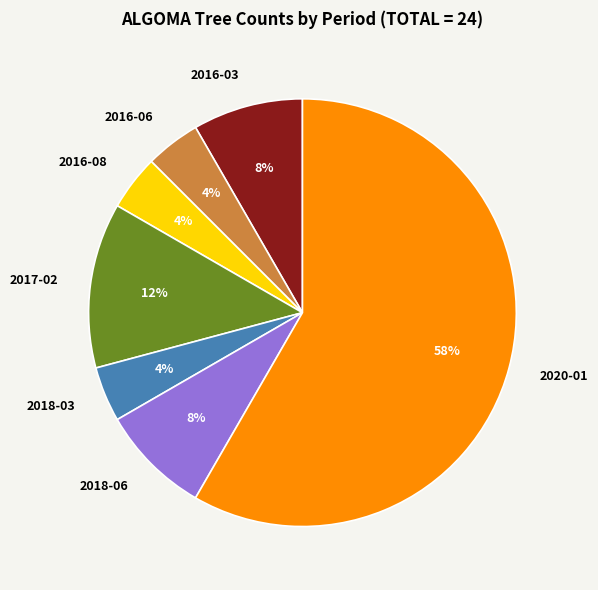

What percentage is the 2018-03 slice, to the nearest percent?

4%